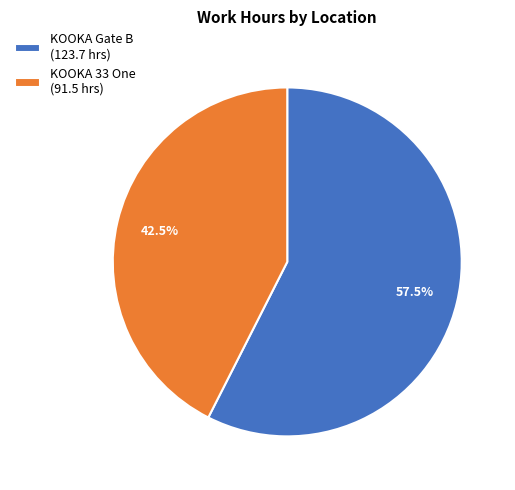

Combined, do KOOKA 33 One (91.5 hrs) and KOOKA Gate B (123.7 hrs) account for over 50%?

Yes